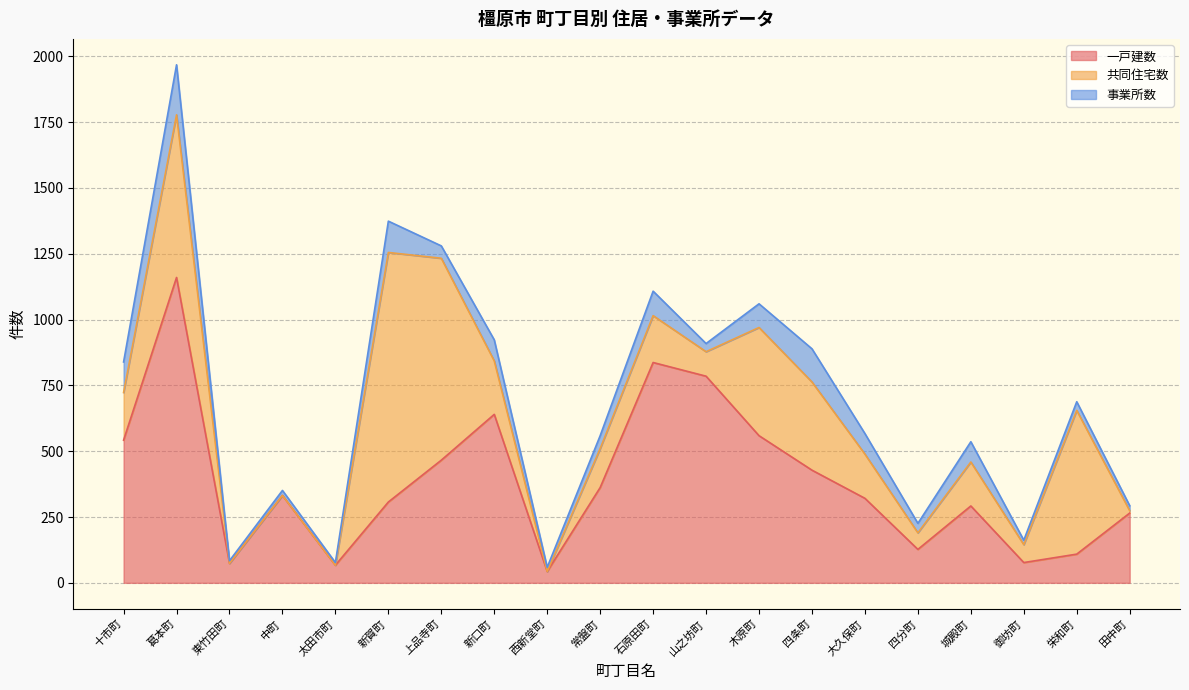

Which series has the largest total across all categories?

一戸建数